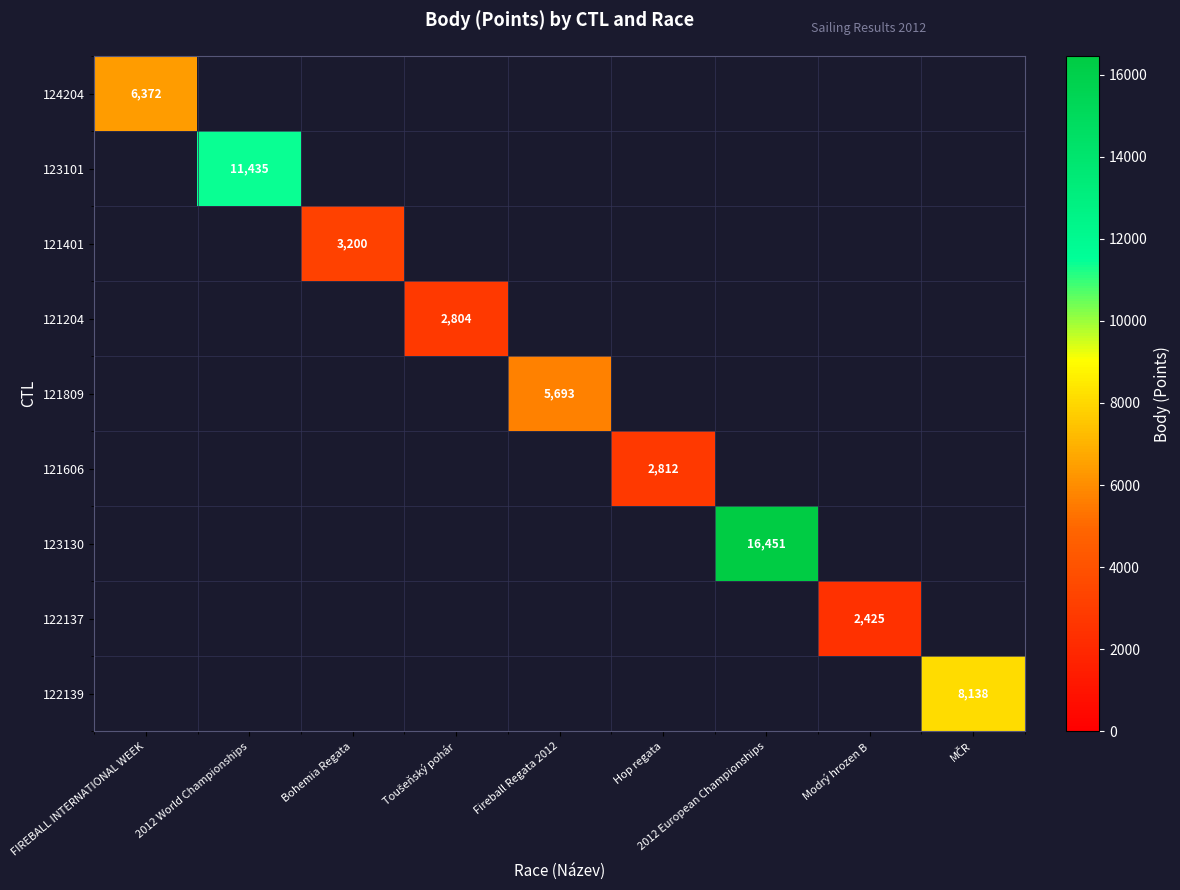

Is the value of 121606 at FIREBALL INTERNATIONAL WEEK greater than the value of 124204 at Hop regata?

No